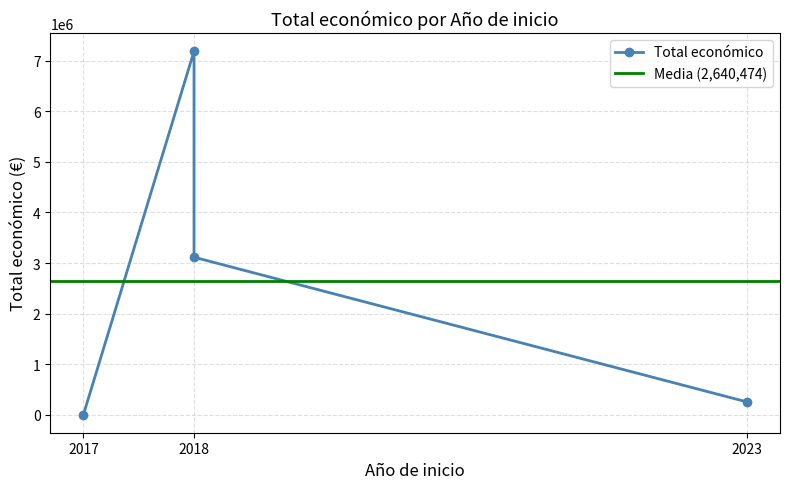

Does the chart have visible grid lines?

Yes